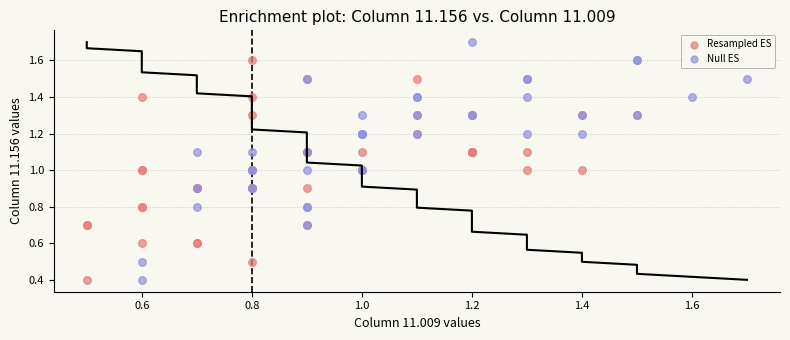

Which series reaches the maximum Y coordinate?

Null ES